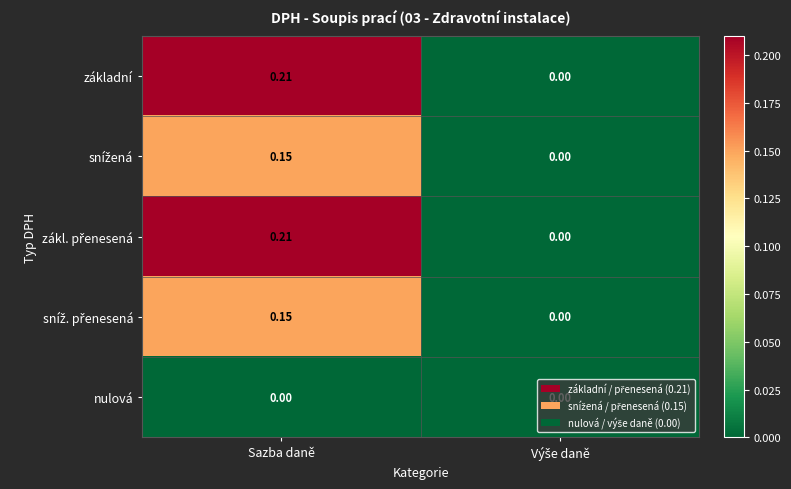

At which category is the sum across all series the highest?

Sazba daně